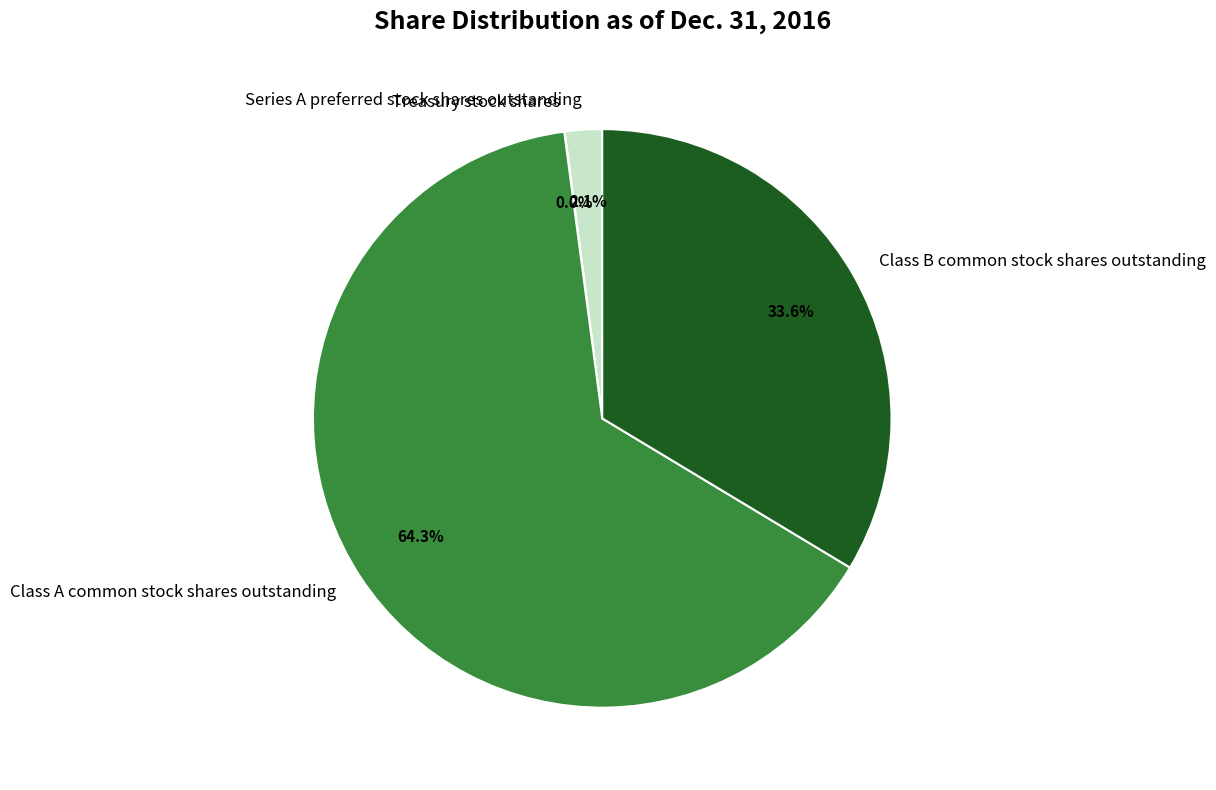

Is Class A common stock shares outstanding the majority of the pie?

Yes